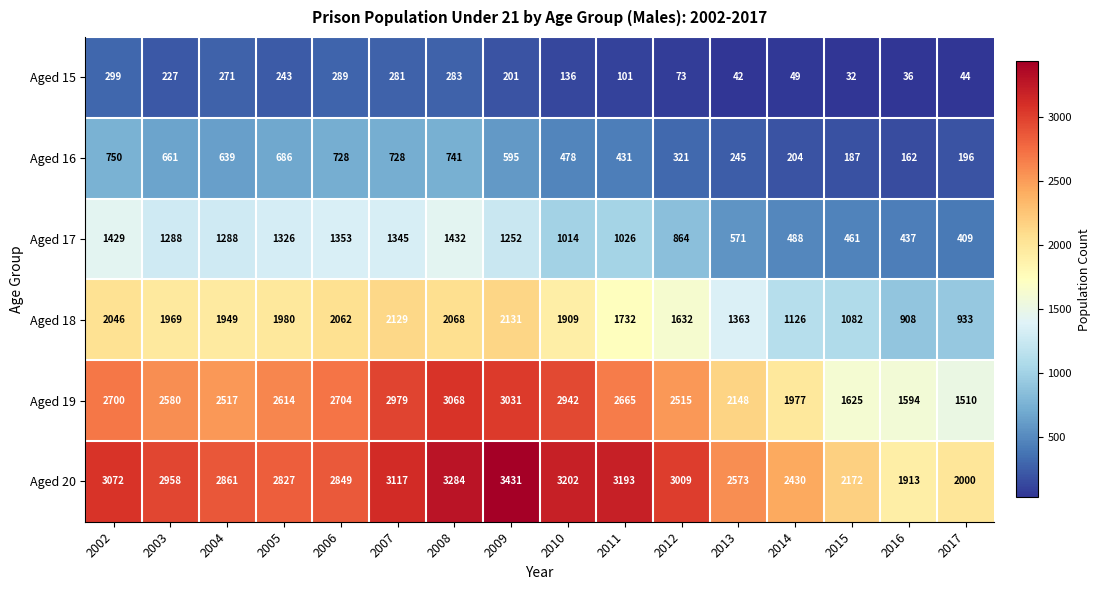

Which series has the largest total across all categories?

Aged 20